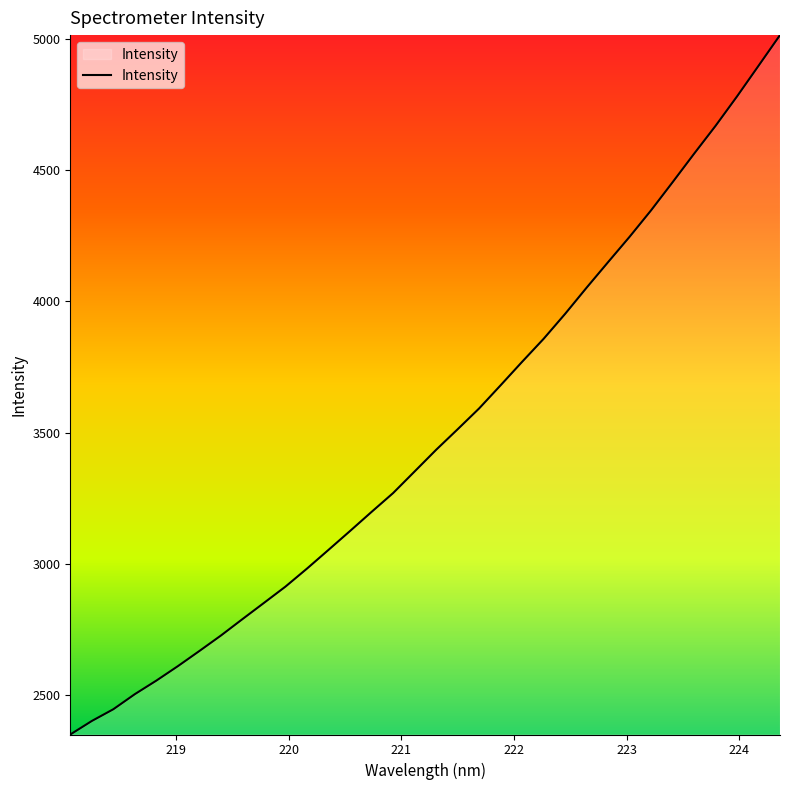

What is the minimum value shown in the chart?

2349.1